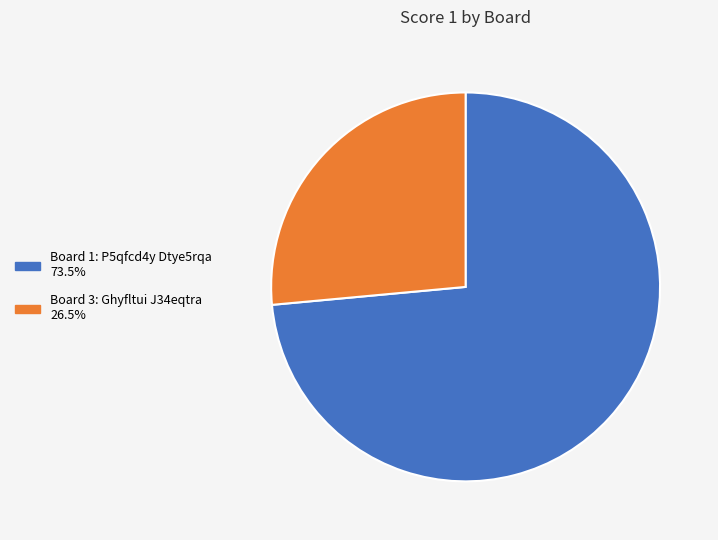

Does any single category account for the majority?

Yes